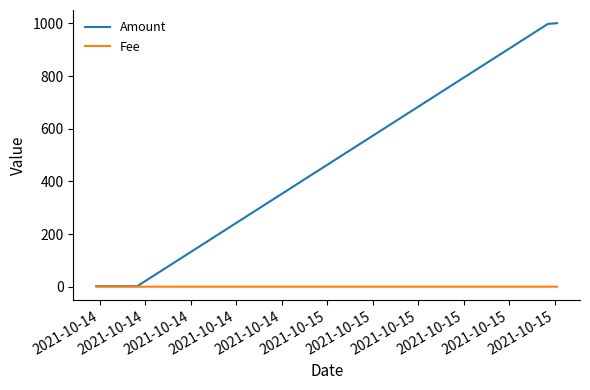

Which series has the largest range (max minus min)?

Amount